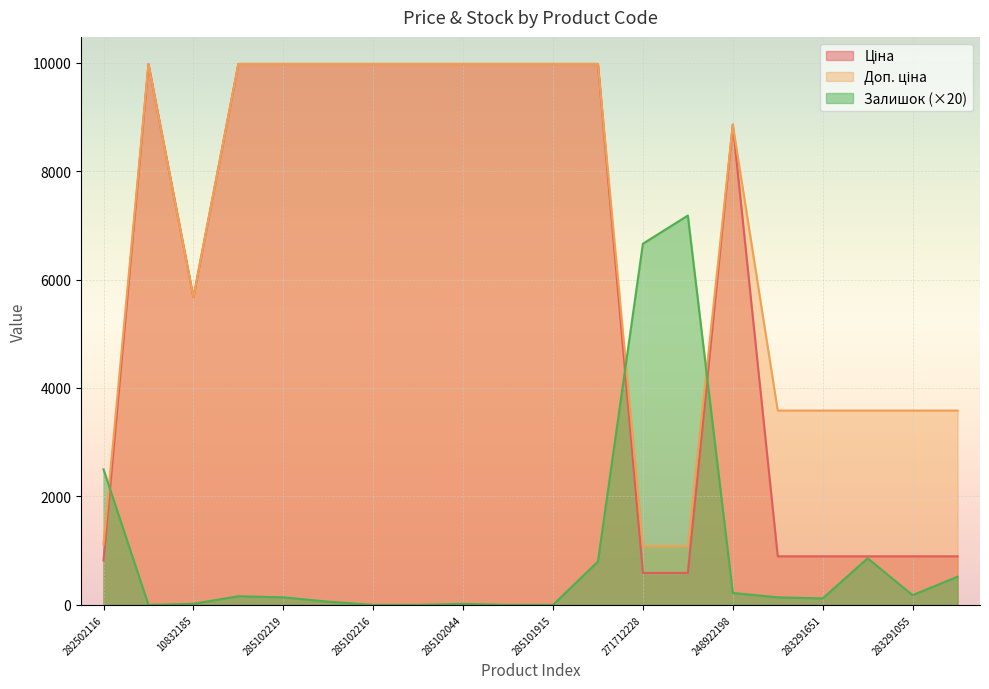

What are all the series names shown in the legend?

Ціна, Доп. ціна, Залишок